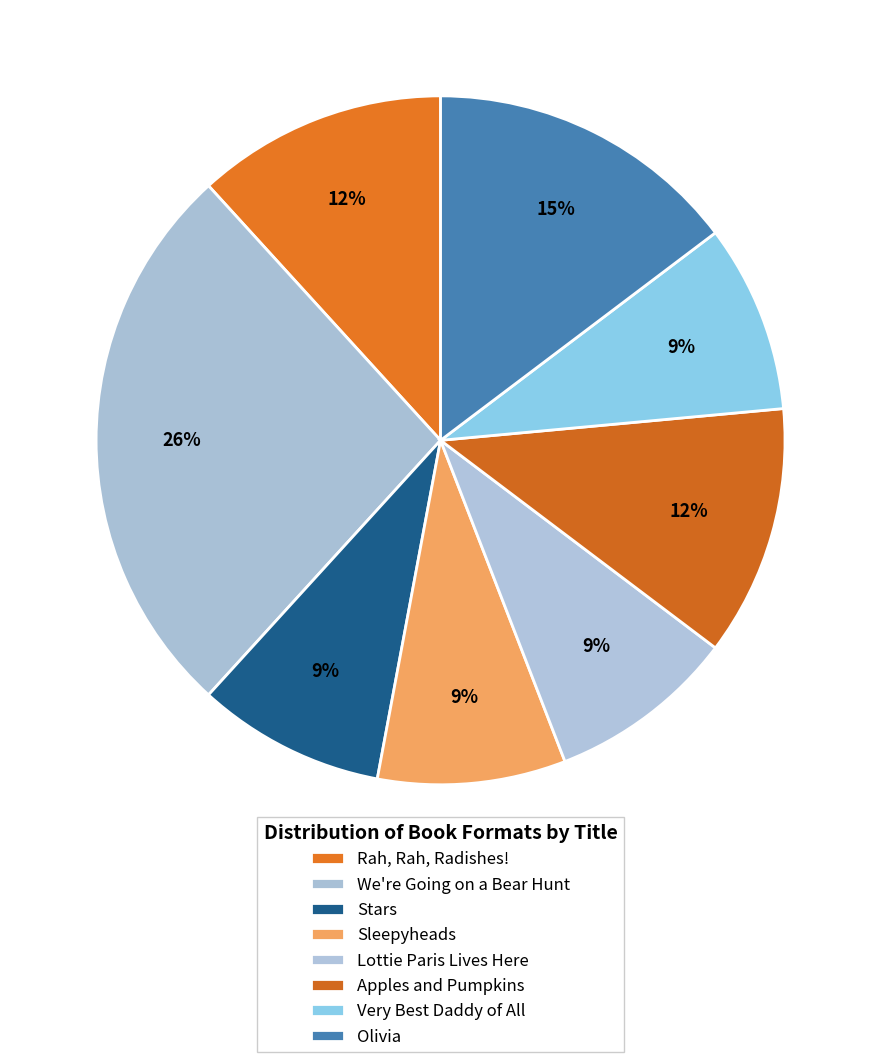

How many slices are in this pie chart?

8